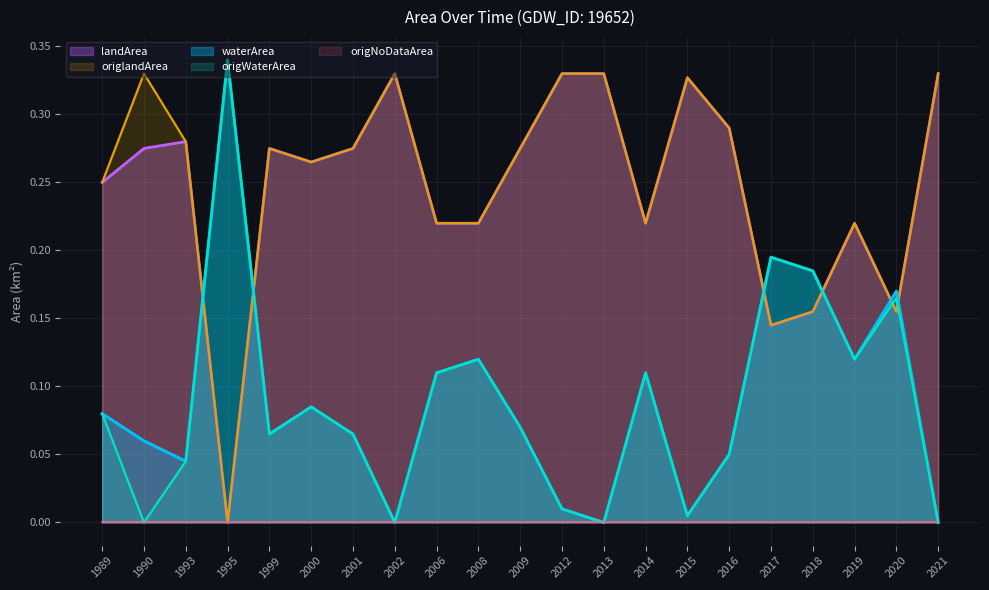

What is the sum of the landArea values at 2019 and 2013?

0.6